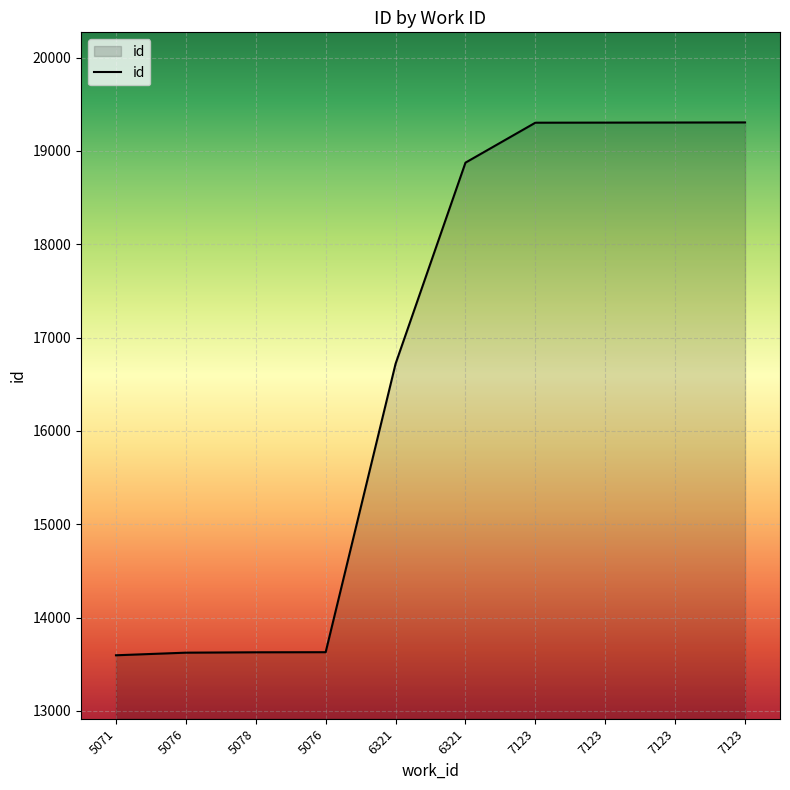

Does the chart have visible grid lines?

Yes